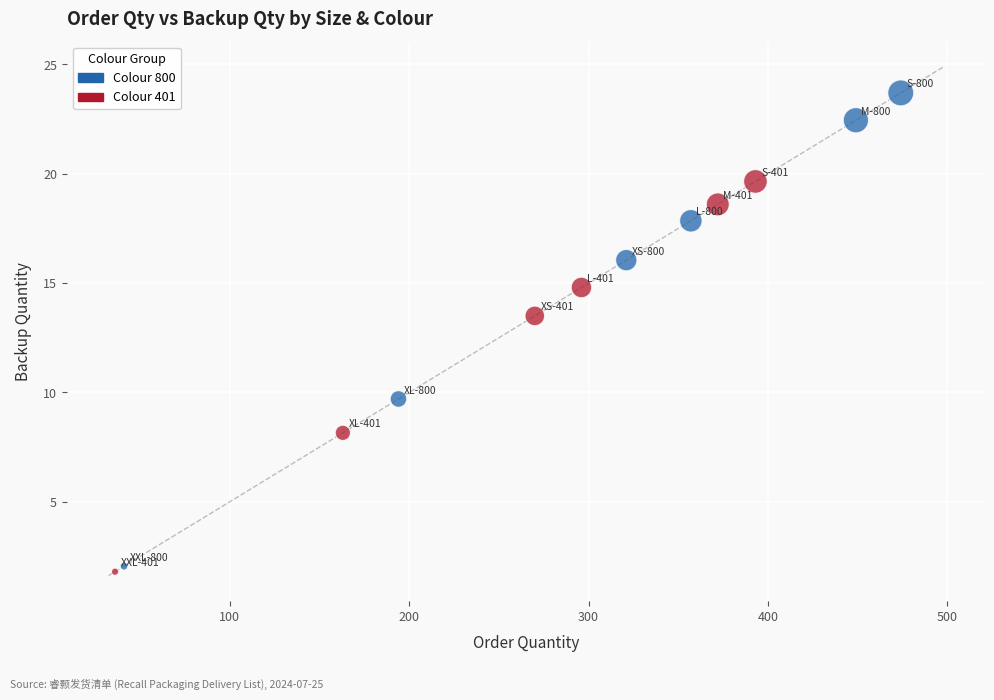

Which series reaches the maximum Y coordinate?

Colour 800